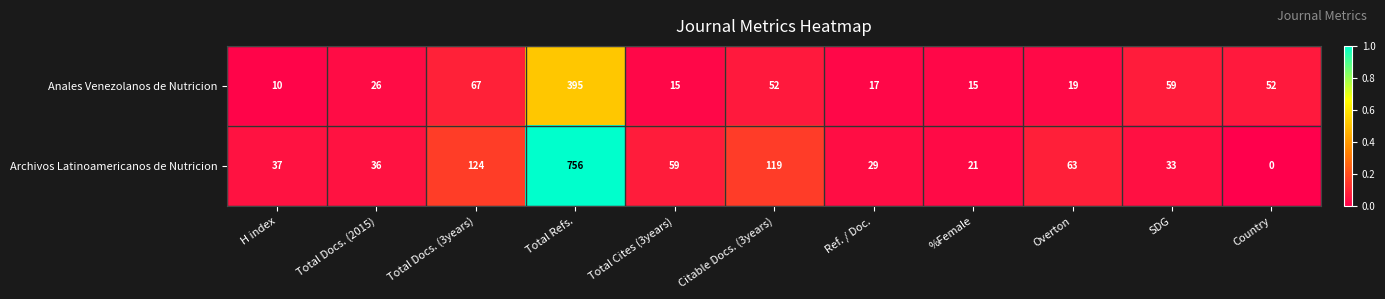

What is the difference between the maximum and second lowest values in the Archivos Latinoamericanos de Nutricion series?

735